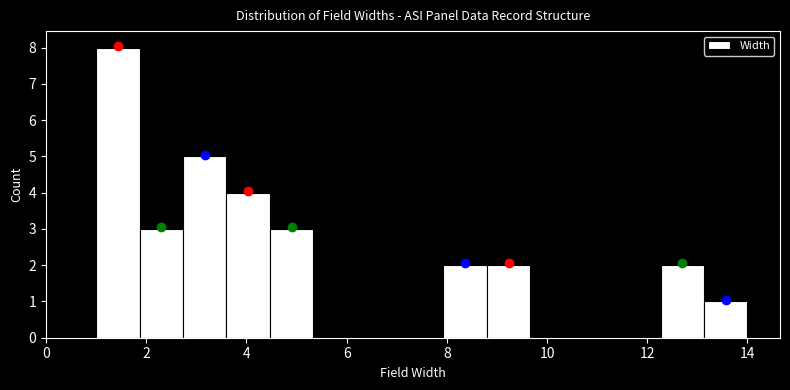

Reading left to right, list every bar in this chart as the range it spans on the x-axis followed by its height. Neither the bar edges nor the heights are printed on the chart, so give them approximately, as read against the axes.

1.0 to 1.8: 8
1.8 to 2.8: 3
2.8 to 3.6: 5
3.6 to 4.4: 4
4.4 to 5.4: 3
5.4 to 6.2: 0
6.2 to 7.0: 0
7.0 to 8.0: 0
8.0 to 8.8: 2
8.8 to 9.6: 2
9.6 to 10.6: 0
10.6 to 11.4: 0
11.4 to 12.2: 0
12.2 to 13.2: 2
13.2 to 14.0: 1